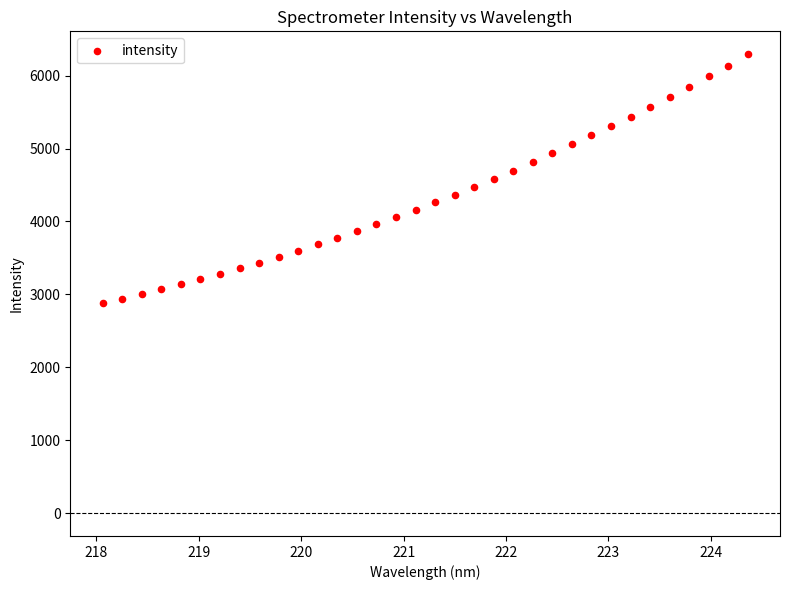

What is the range of X values (max minus min)?

6.3